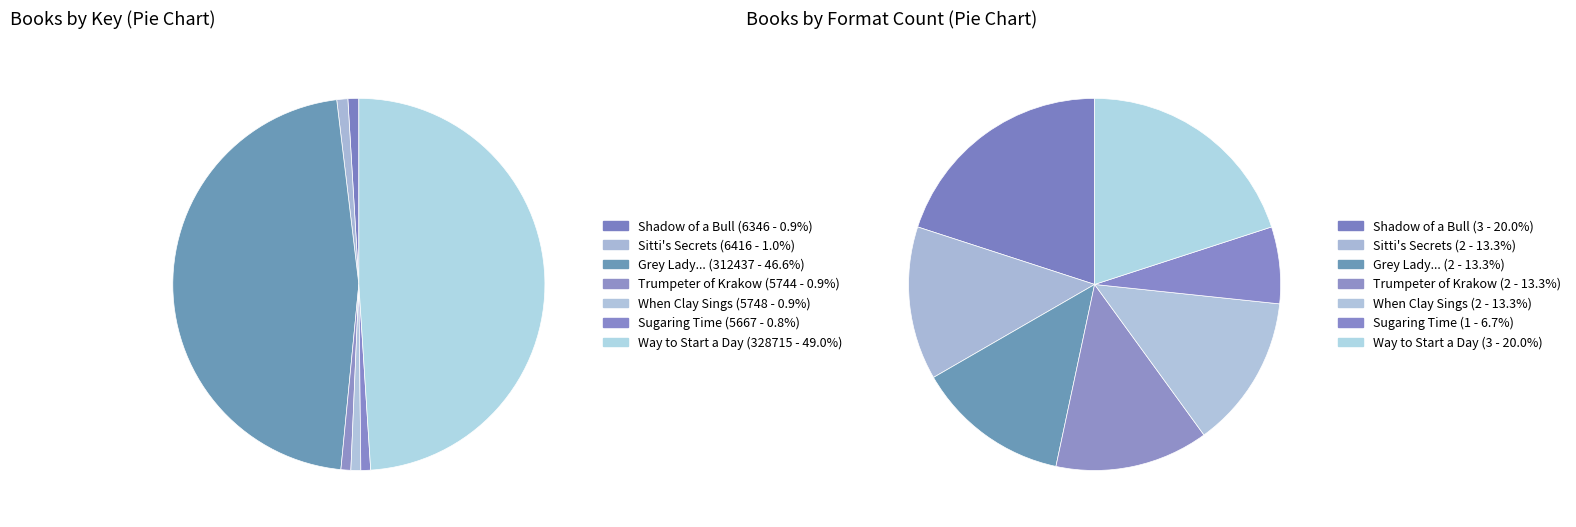

What percentage is NOT represented by Trumpeter of Krakow?

99.1%